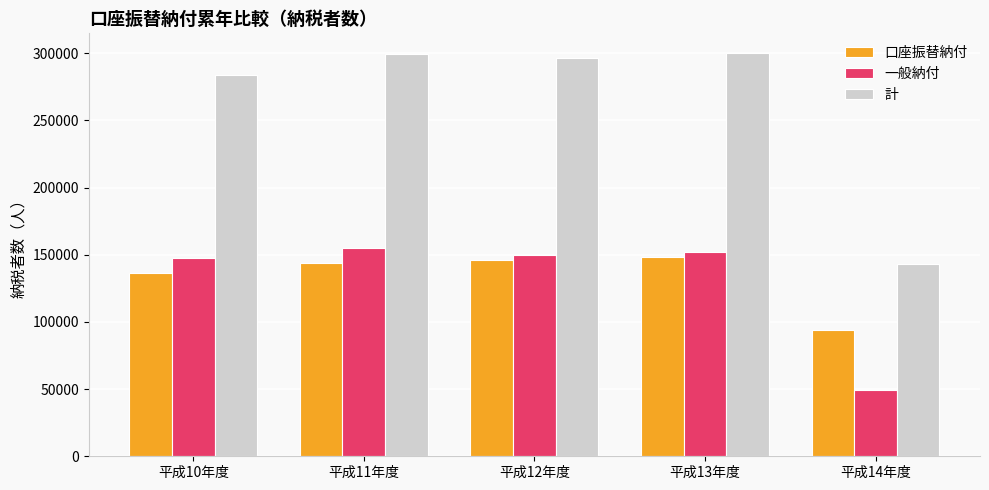

At which label is 口座振替納付 closest to 121020?

平成10年度